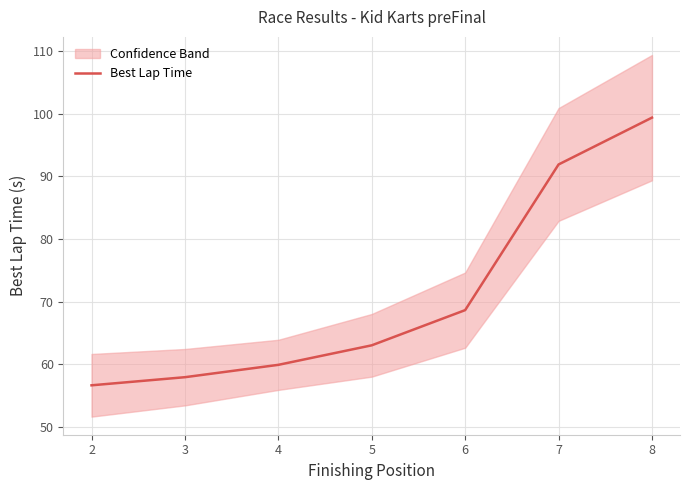

Is it true that the value at 8 is 32.0?

False